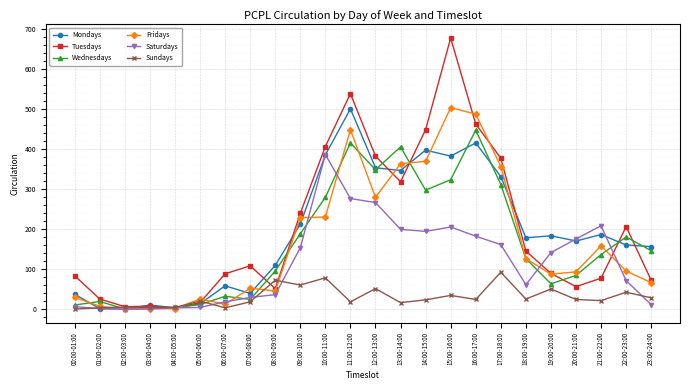

True or false: Tuesdays has a value of 318 at 13:00-14:00.

True